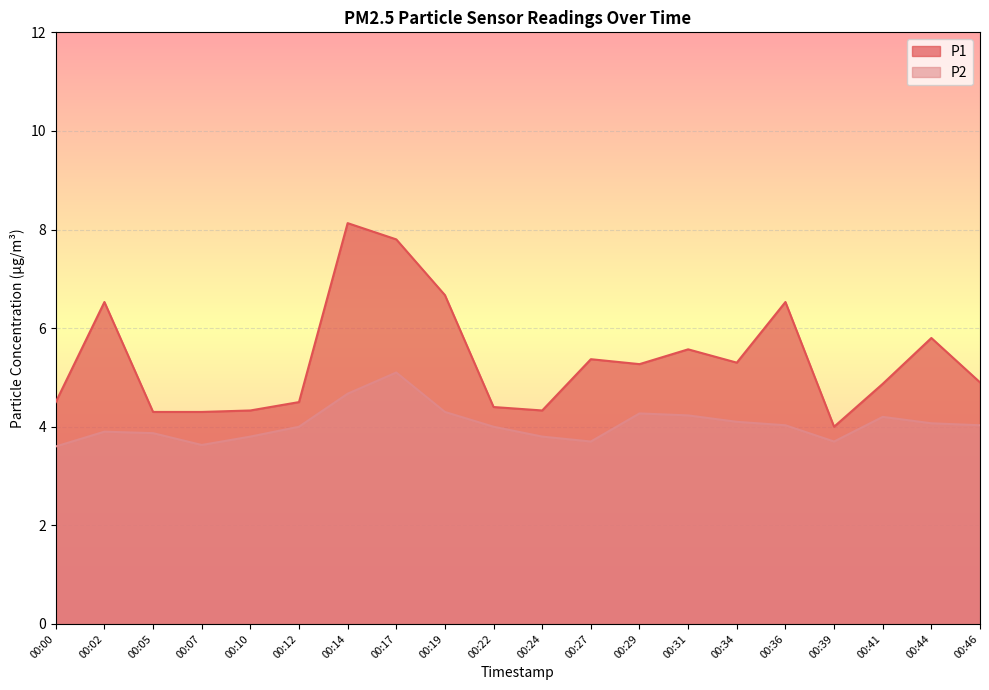

List the series in order of their overall mean, lowest first.

P2, P1